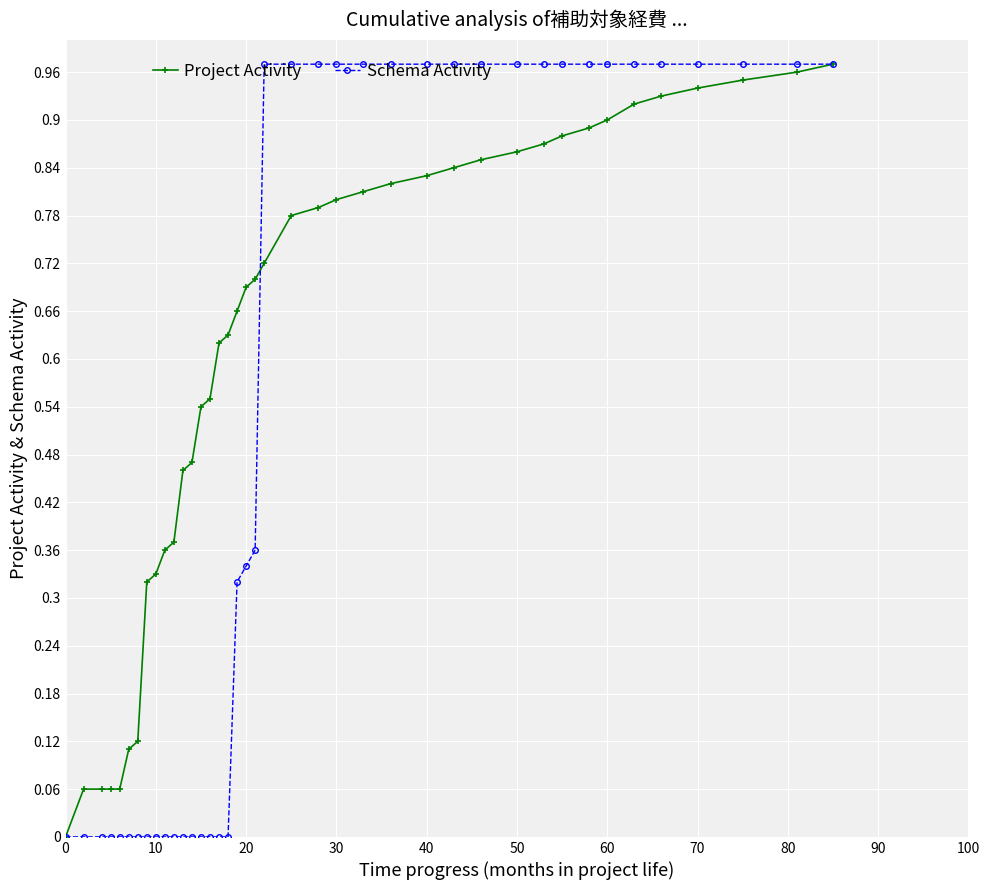

Rank the series by their average value, from highest to lowest.

Project Activity, Schema Activity